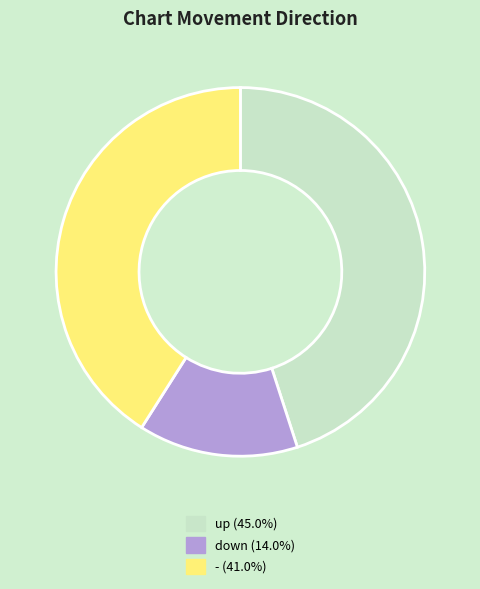

Combined, do - and down account for over 50%?

Yes